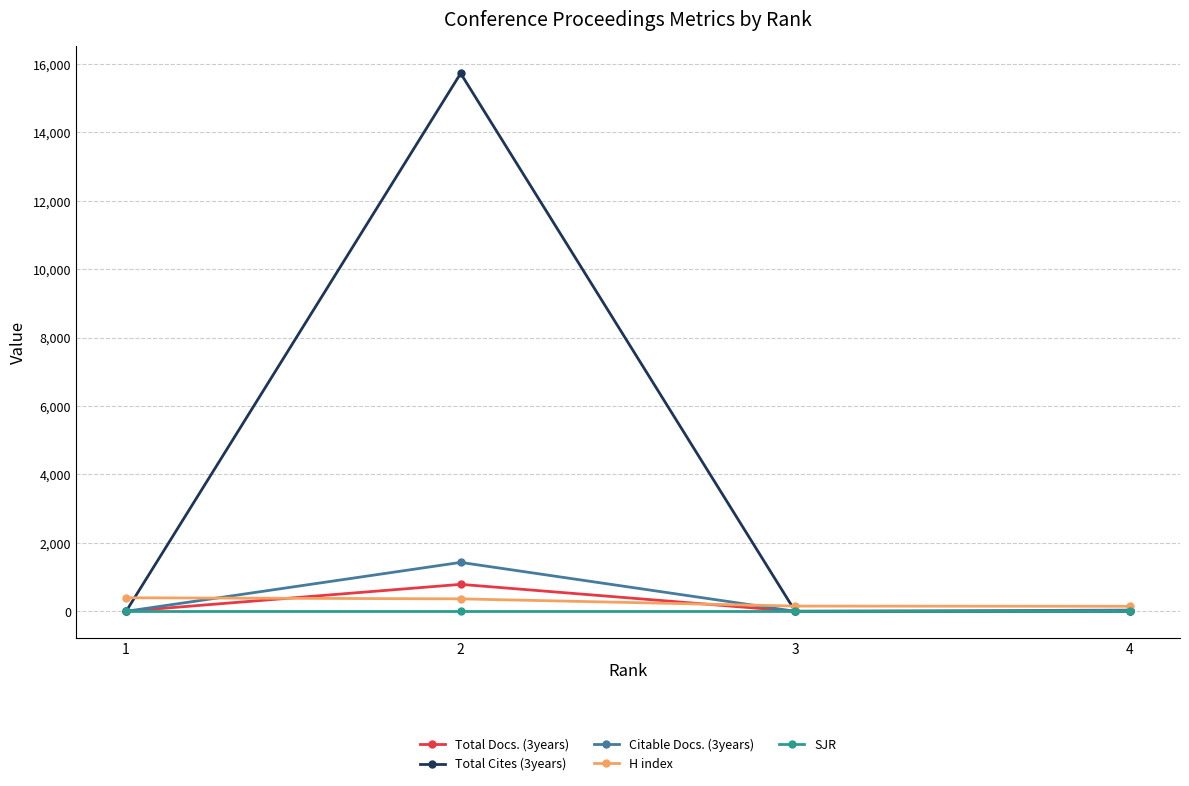

What is the difference between the highest and lowest values at 2?

15725